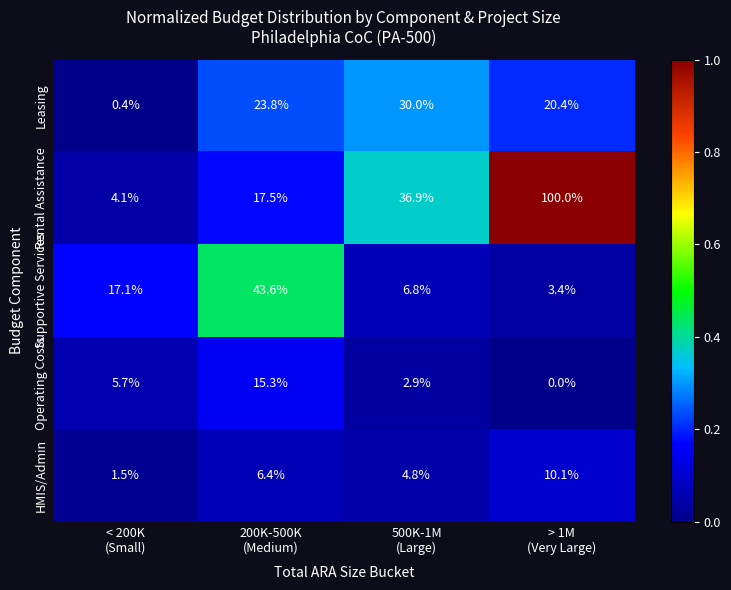

What is the difference between the maximum and minimum values in the HMIS/Admin series?

8.6